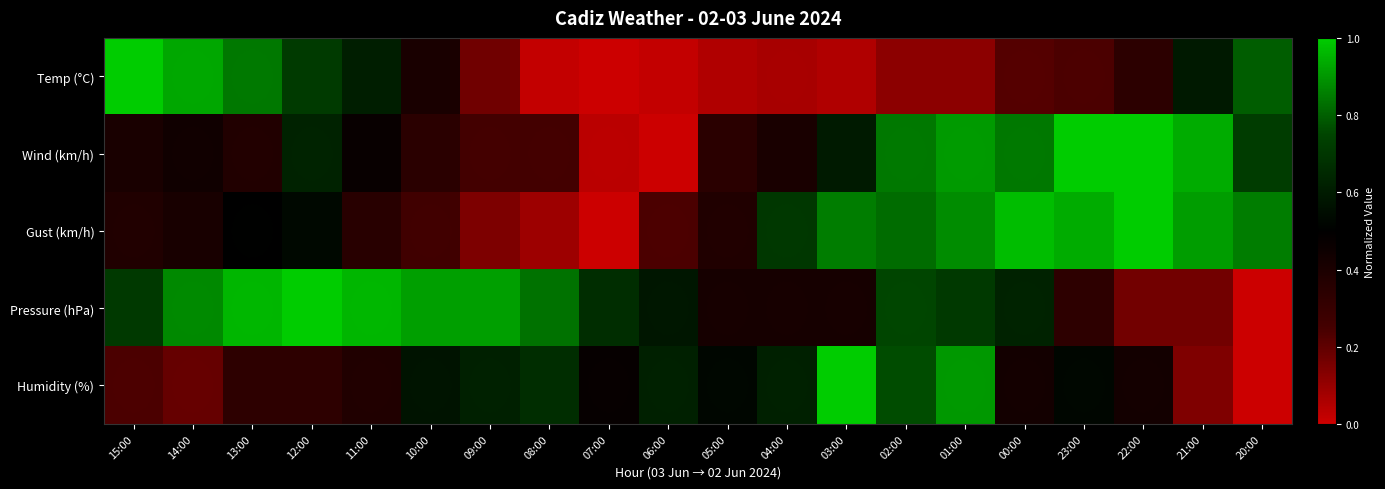

What is the total value across all series at 22:00?

2.9